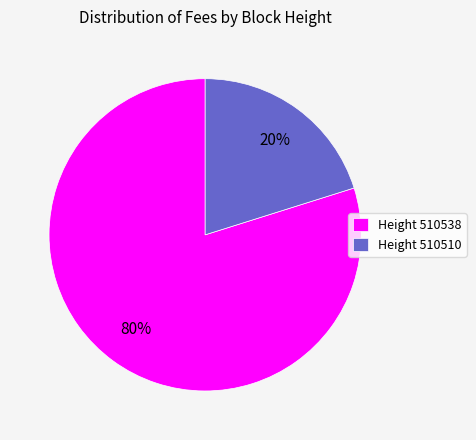

Which has a higher value, Height 510510 or Height 510538?

Height 510538